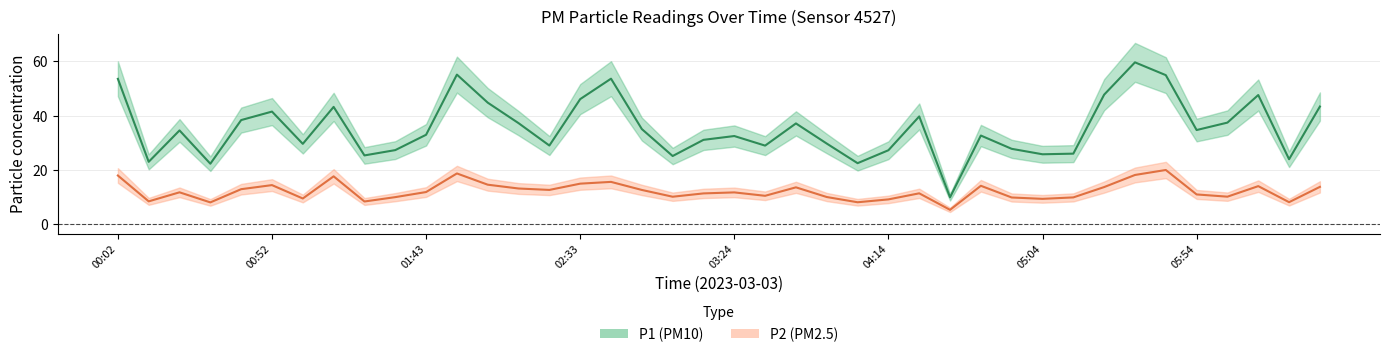

True or false: P1 center has more than 0 points higher than both neighbors.

True